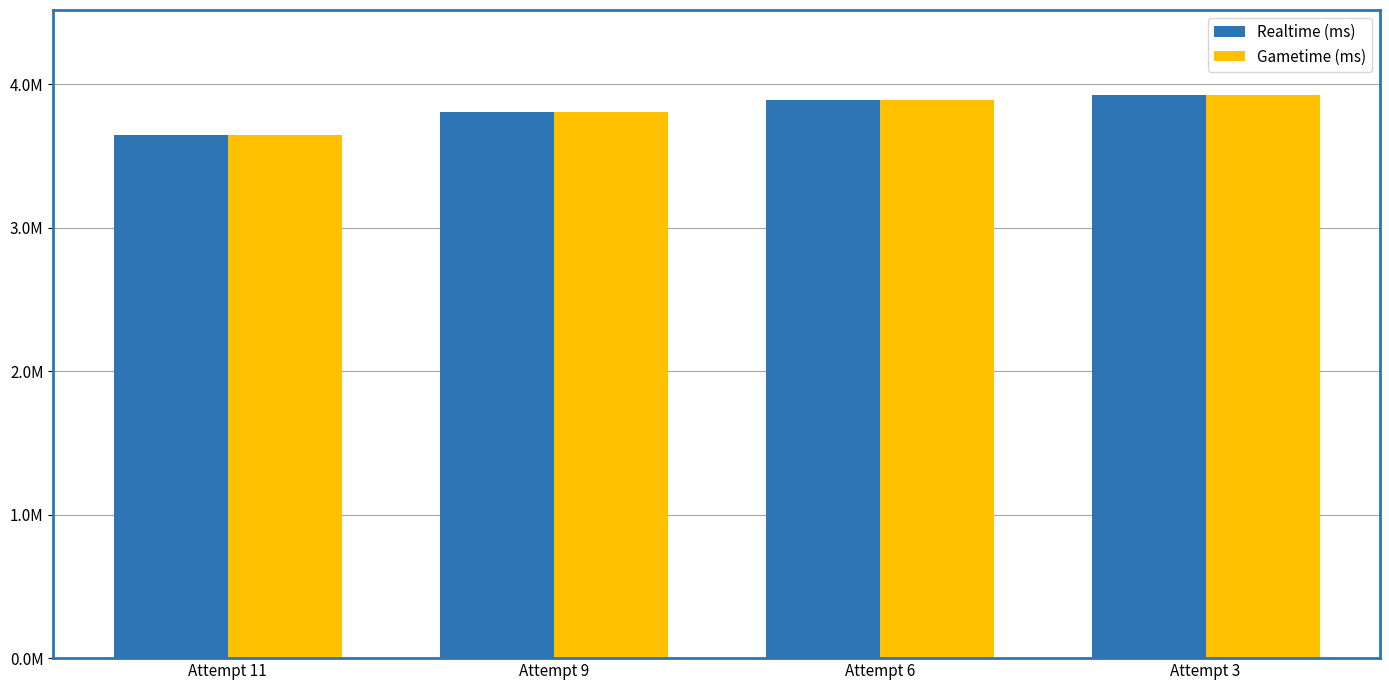

What are all the series names shown in the legend?

Realtime (ms), Gametime (ms)